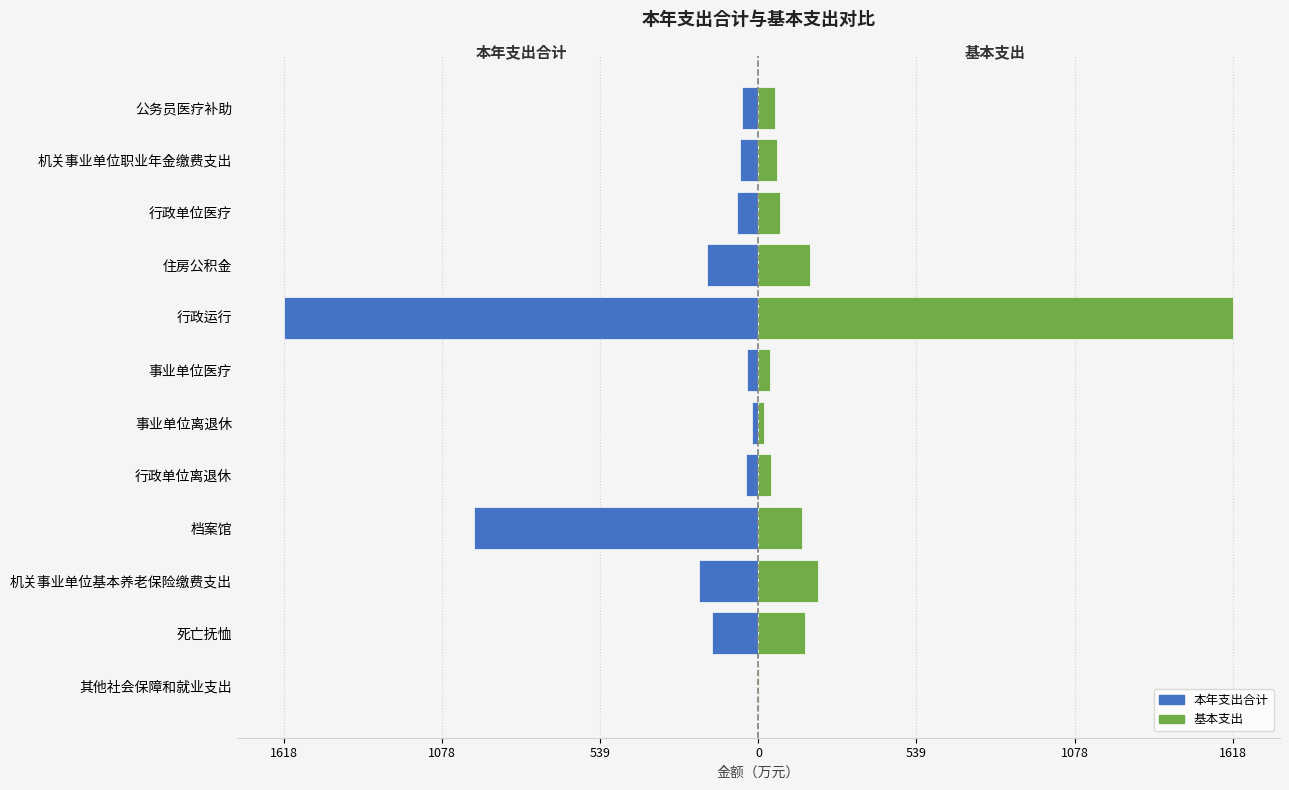

Reading right to left, transcribe all the data shown in this chart.

本年支出合计: -57.5	-63.6	-73.5	-176.8	-1618.2	-38.0	-20.7	-41.8	-970.8	-203.3	-159.1	-2.5
基本支出: 57.5	63.6	73.5	176.8	1618.2	38.0	20.7	41.8	148.7	203.3	159.1	2.5